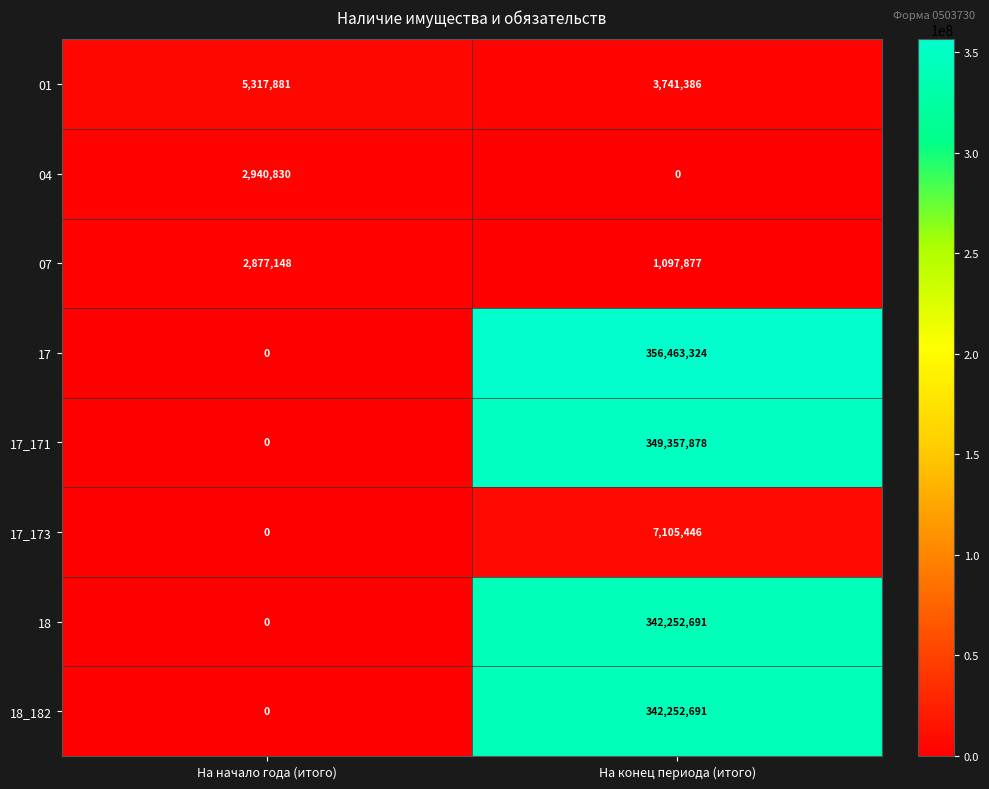

At which category is the sum across all series the highest?

На конец периода (итого)